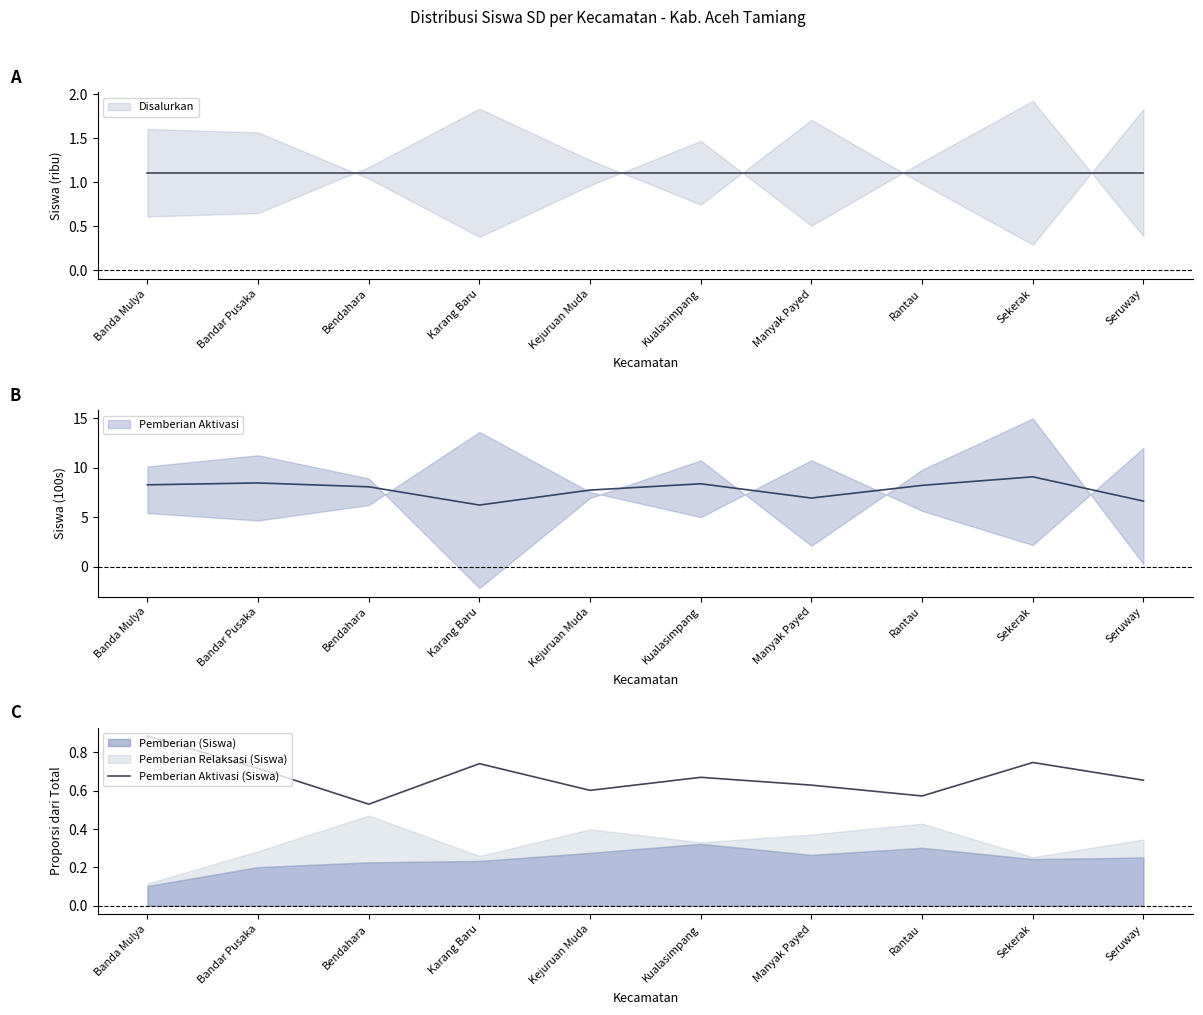

What is the sum of the values at Karang Baru and Bendahara?

1.3